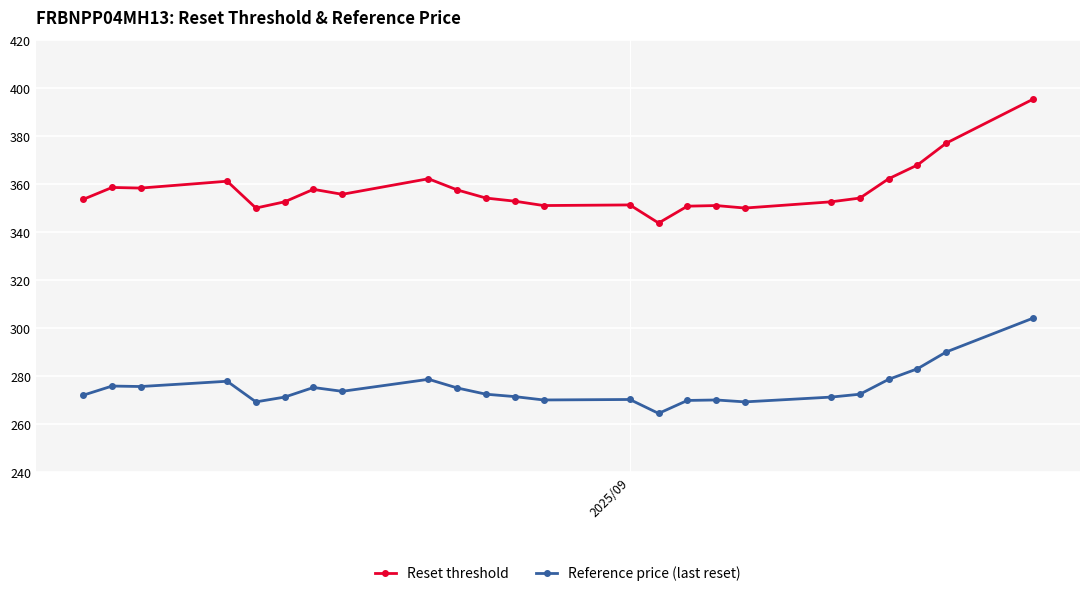

Which series has the largest total across all categories?

Reset threshold